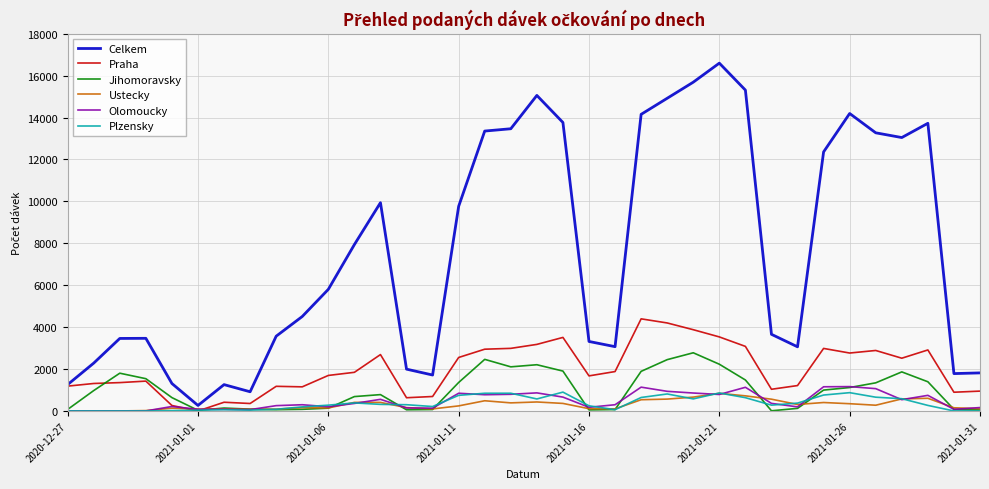

Which series has the widest spread of values?

Celkem